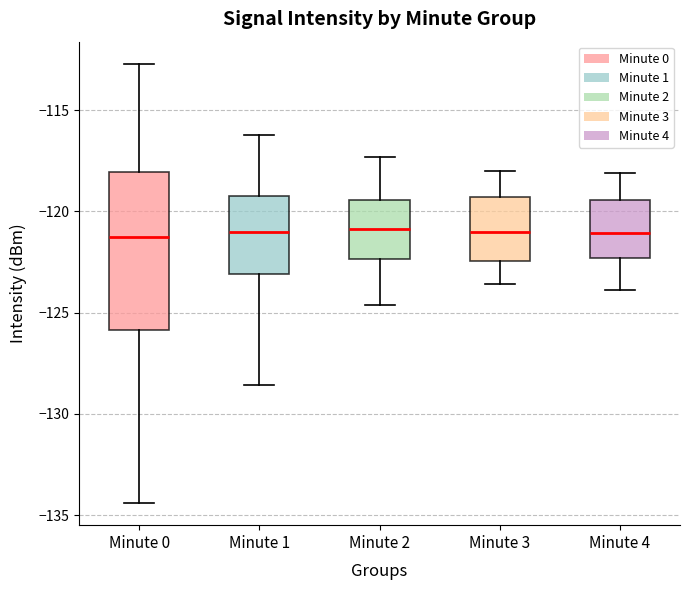

Reading left to right, read every box against the y-axis: the position of its median line, the range the box covers, and the ends of its whiskers. The values are not printed on the chart, so give them approximately, as read against the axis.

Minute 0: median -121.5, box -126.0 to -118.0, whiskers -134.5 to -112.5
Minute 1: median -121.0, box -123.0 to -119.0, whiskers -128.5 to -116.0
Minute 2: median -121.0, box -122.5 to -119.5, whiskers -124.5 to -117.5
Minute 3: median -121.0, box -122.5 to -119.5, whiskers -123.5 to -118.0
Minute 4: median -121.0, box -122.5 to -119.5, whiskers -124.0 to -118.0